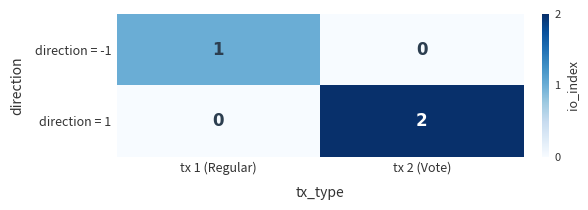

Which series has the widest spread of values?

direction = 1